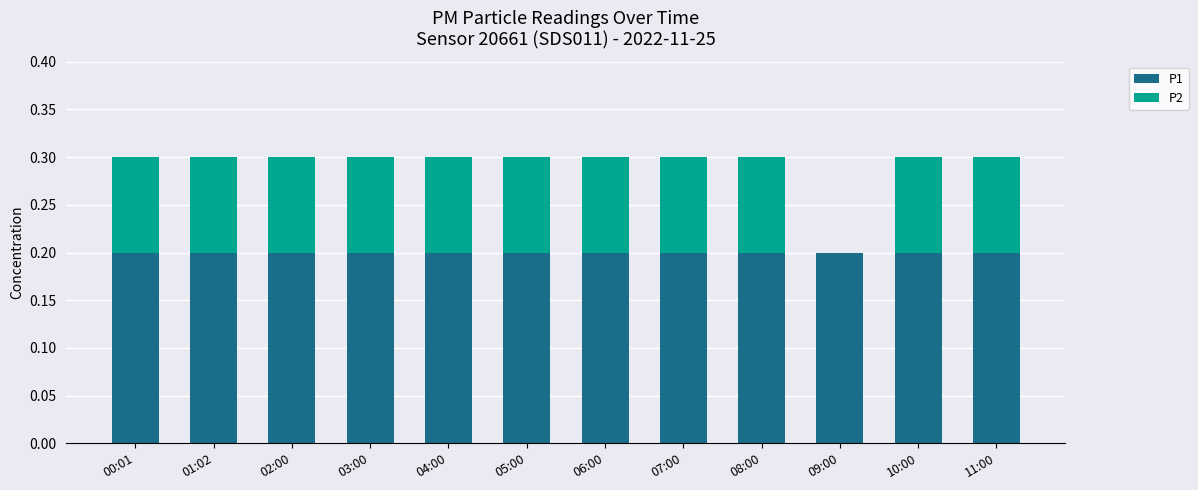

Does the chart contain stacked bars?

Yes